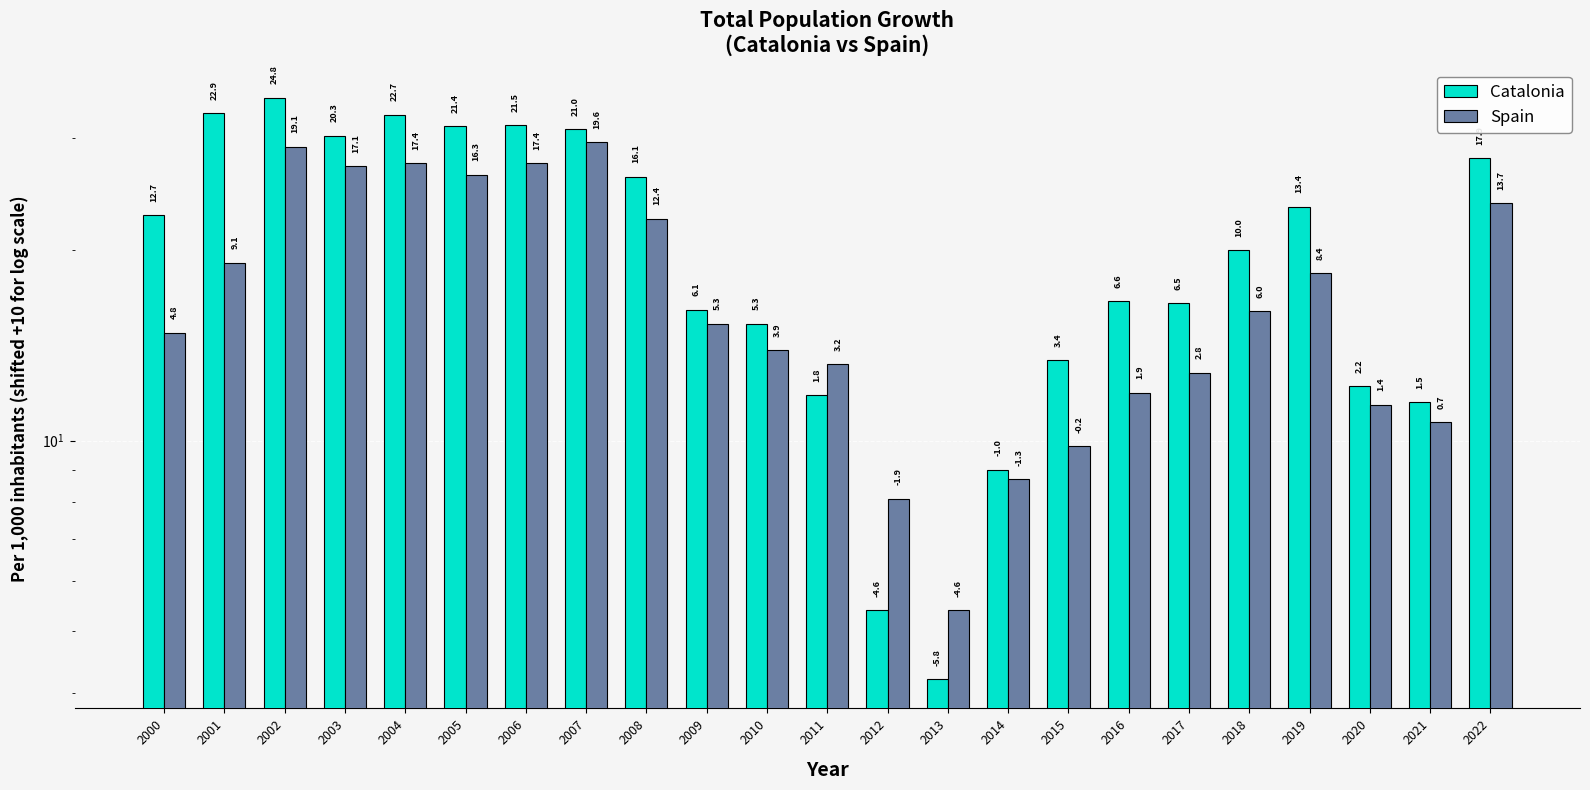

What is the difference between the maximum and minimum values in the Catalonia series?

30.6